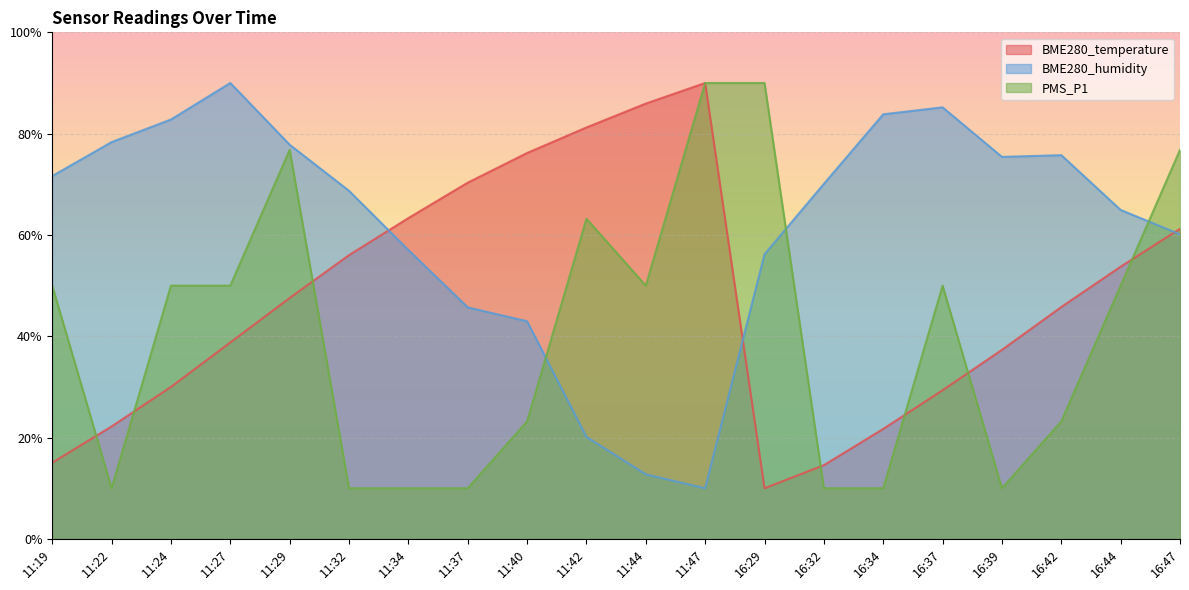

At which label does PMS_P1 first exceed 50?

11:29